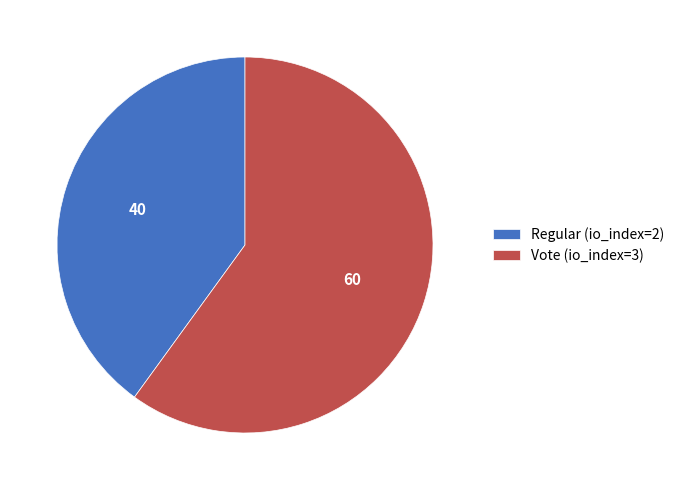

Between Regular (io_index=2) and Vote (io_index=3), which is larger?

Vote (io_index=3)